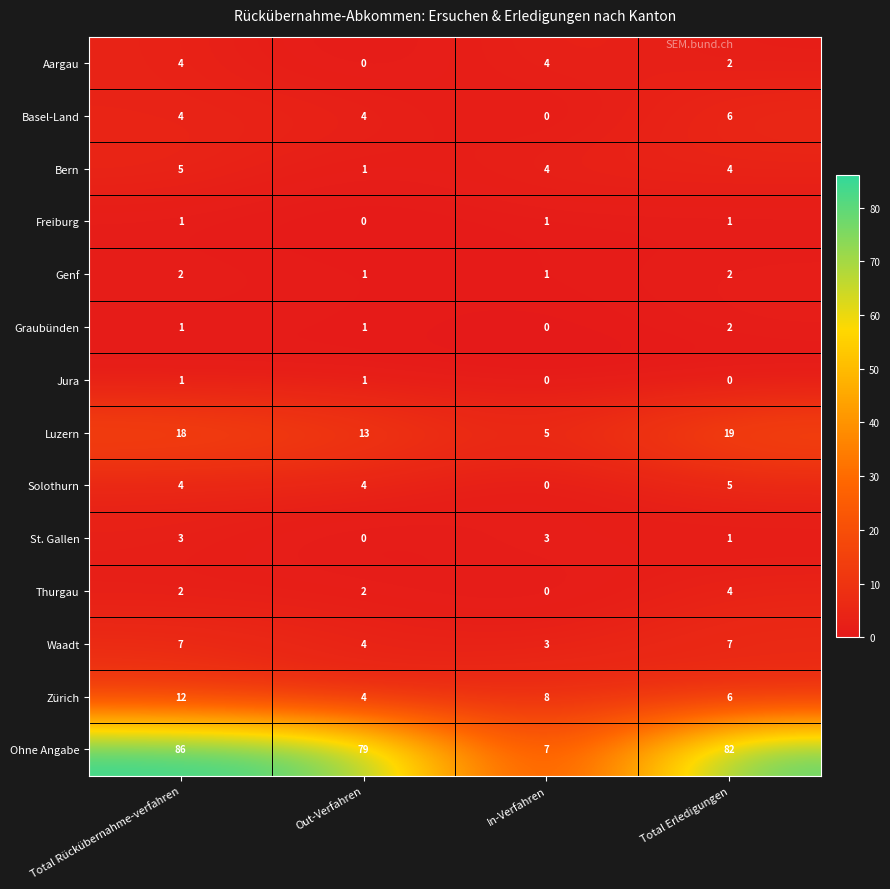

At how many categories does at least one series exceed 34?

3